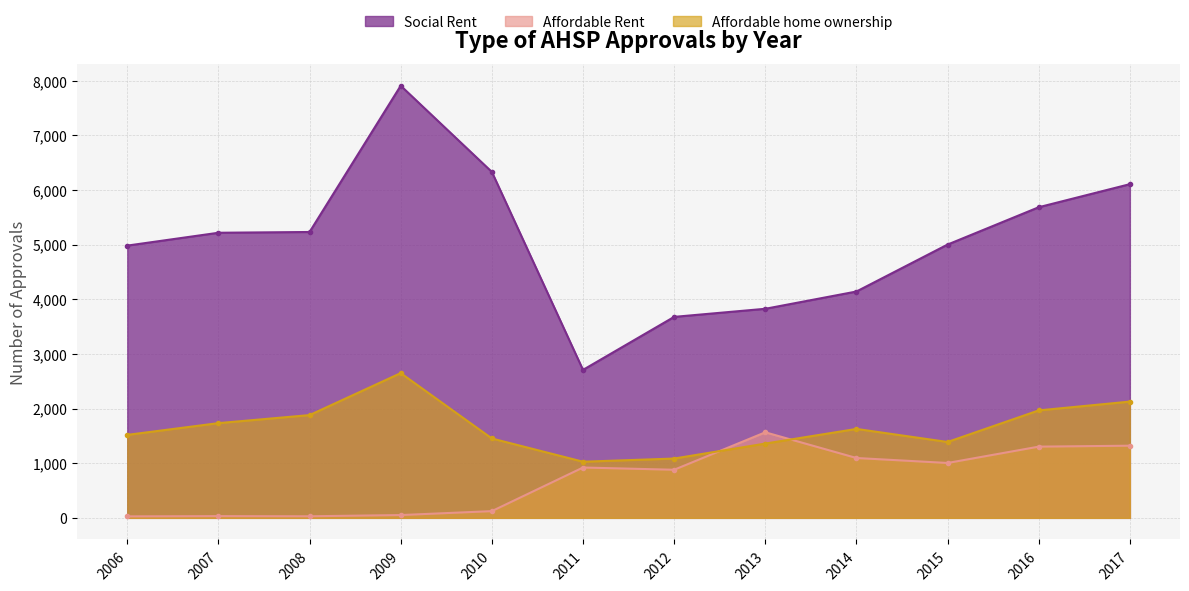

List the series in order of their overall mean, highest first.

Social Rent, Affordable home ownership, Affordable Rent